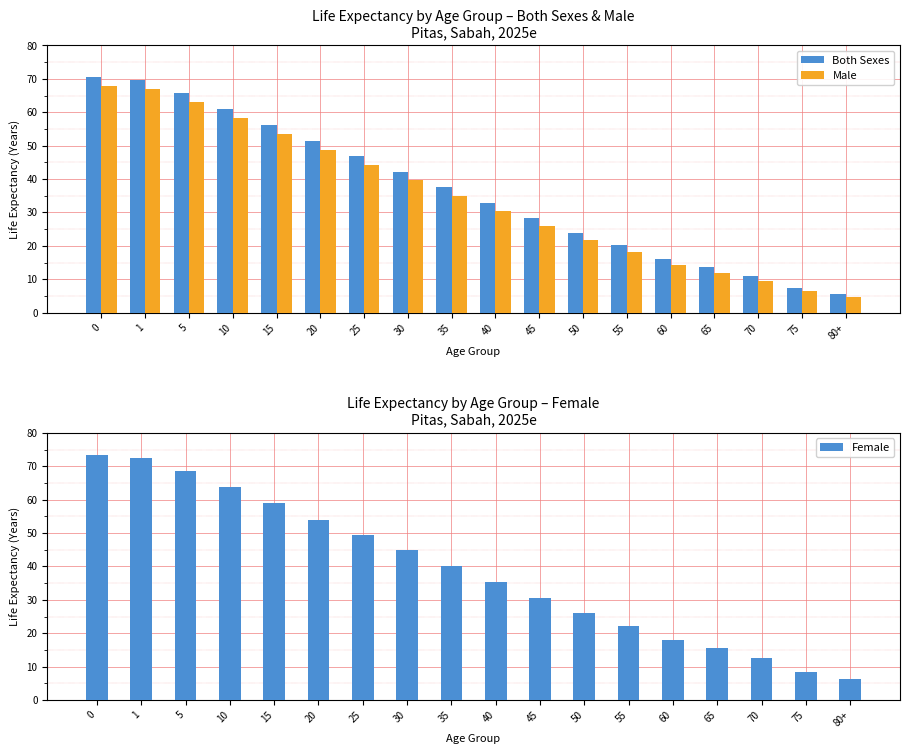

What is the minimum value shown in the chart?

4.8